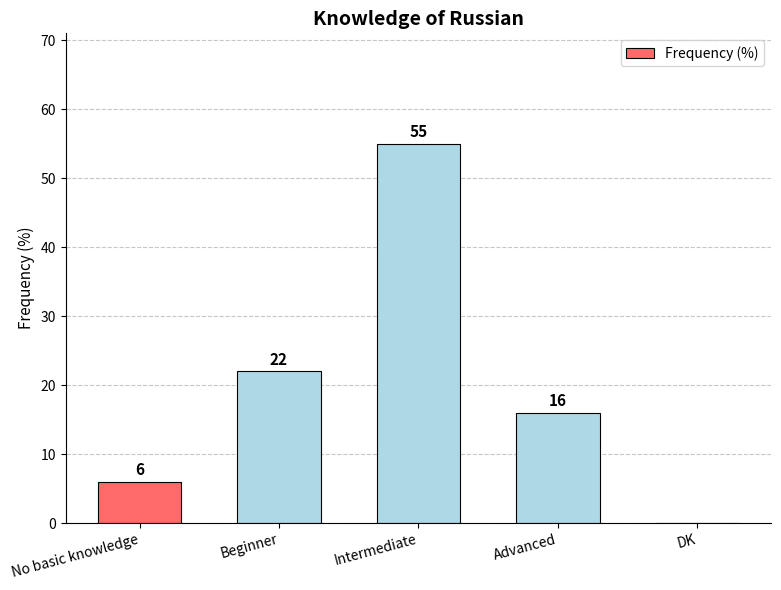

The chart shows a value of 6 at No basic knowledge. True or false?

True